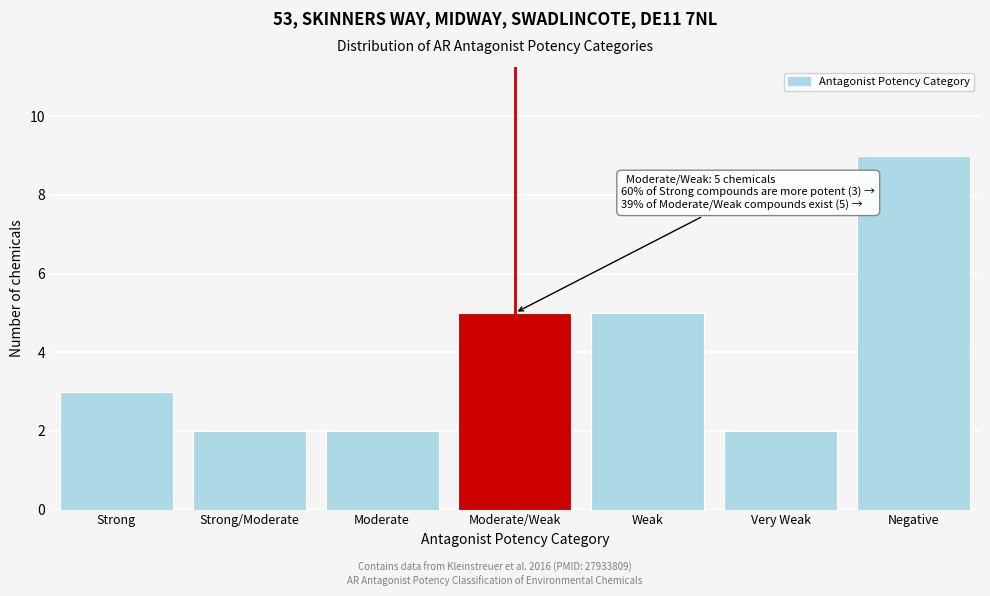

Reading left to right, extract all data points from this chart.

Strong=3	Strong/Moderate=2	Moderate=2	Moderate/Weak=5	Weak=5	Very Weak=2	Negative=9